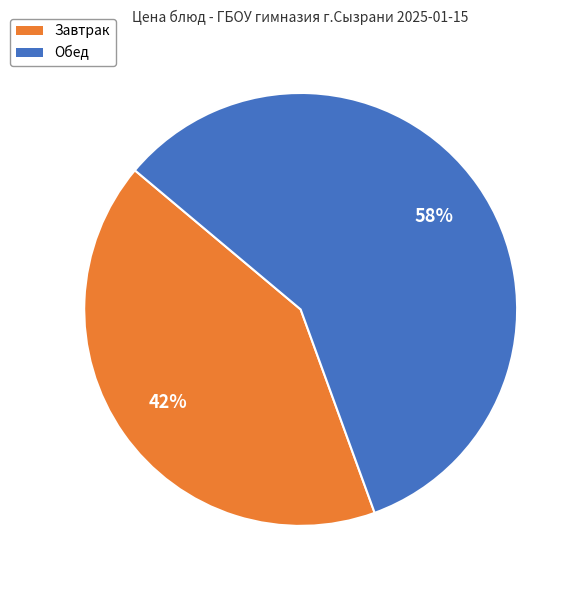

To the nearest percent, what is the average slice percentage?

50%